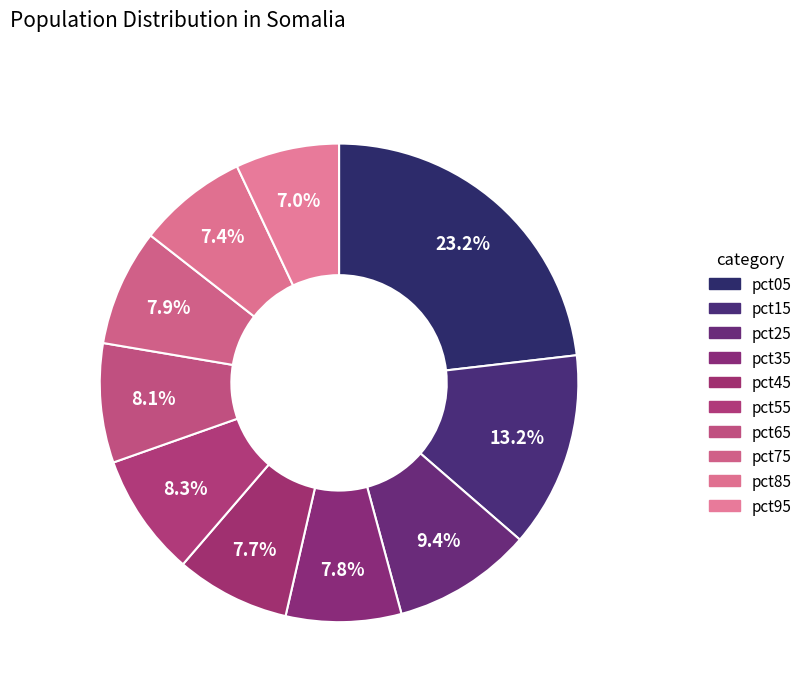

What is the total percentage of pct25 and pct35?

17.2%